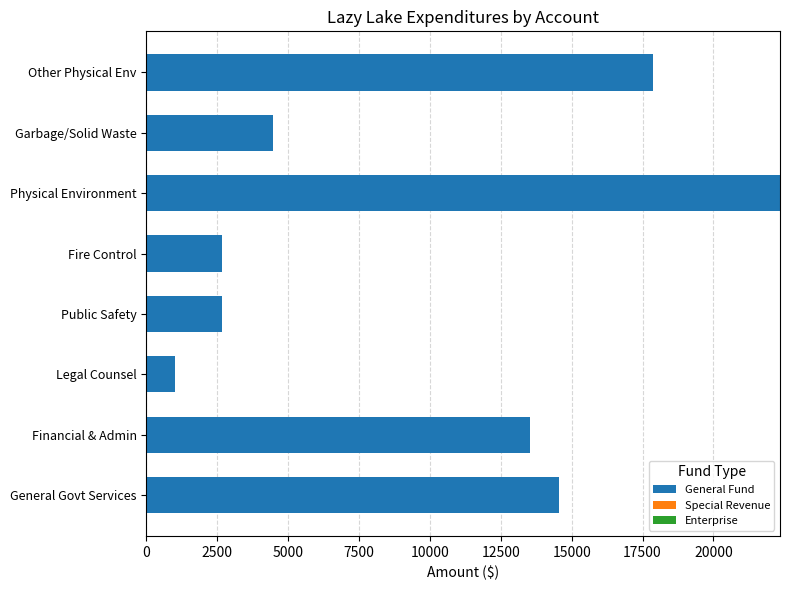

What is the minimum value shown in the chart?

1015